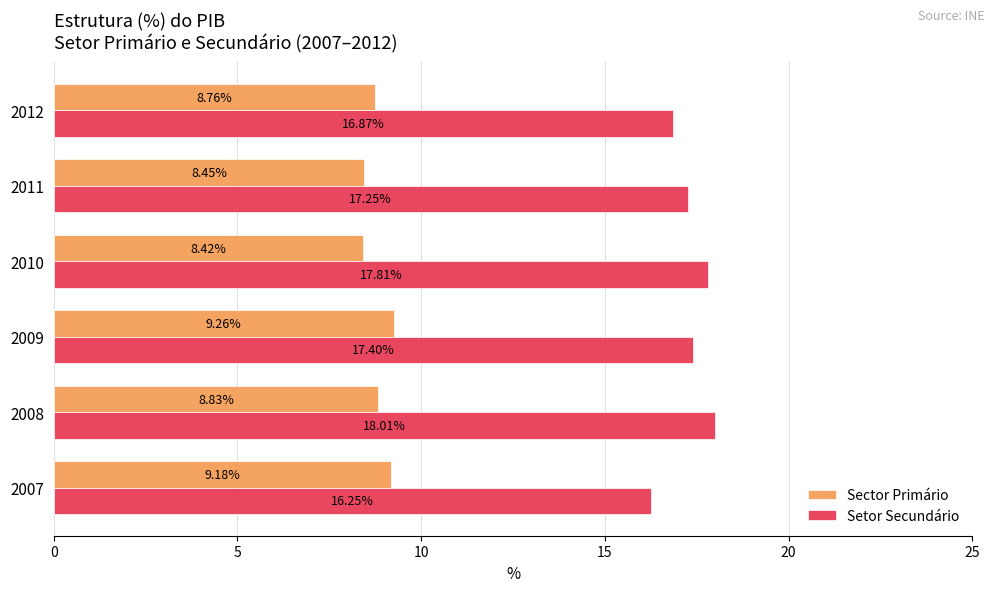

Which series has the largest total across all categories?

Setor Secundário